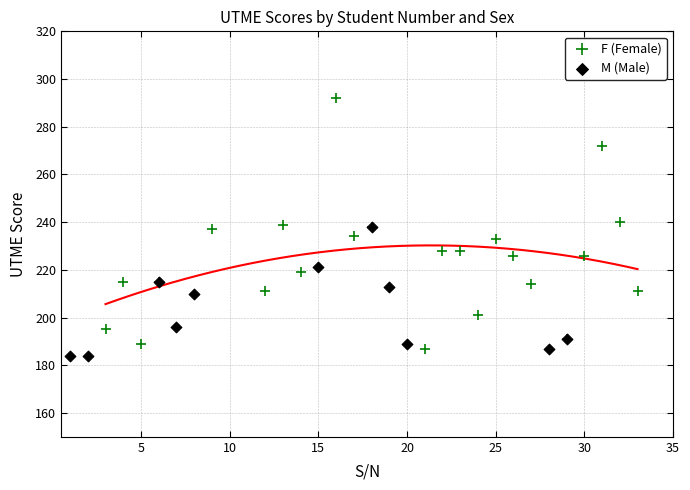

Which series has the largest Y range (max minus min)?

F (Female)